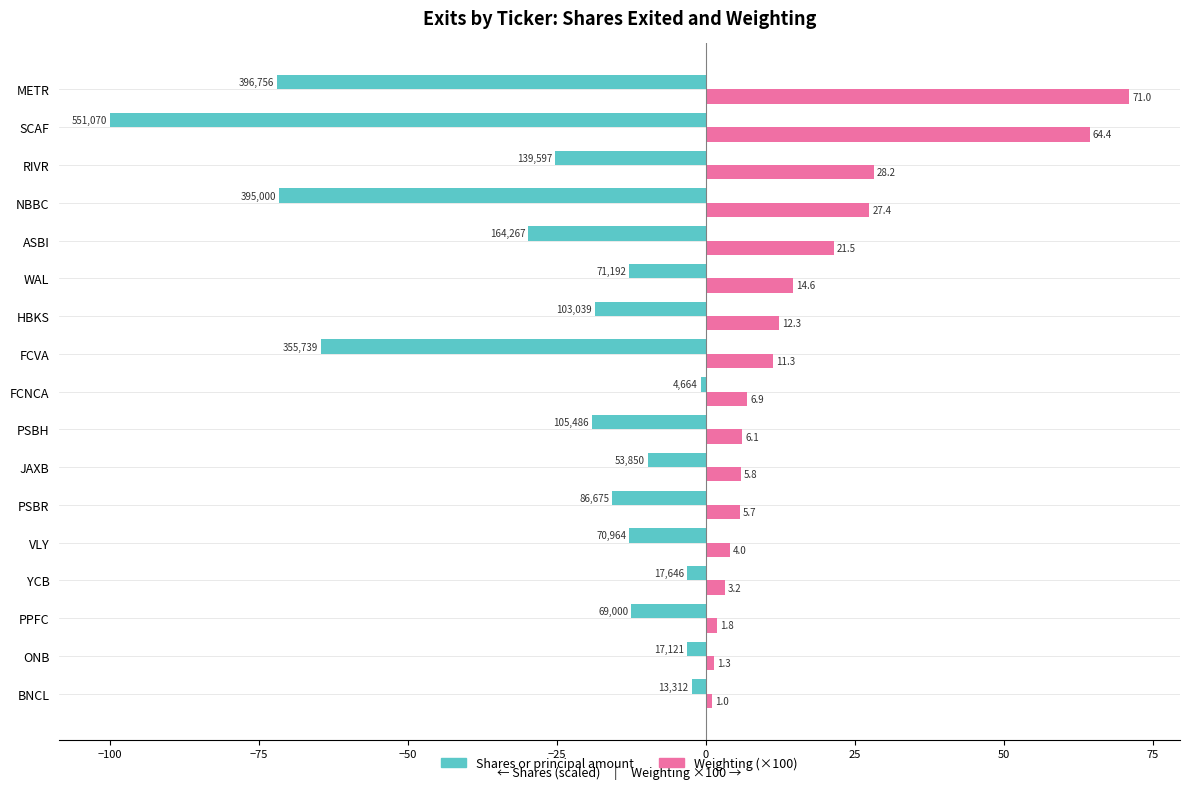

Count the number of categories in the chart.

17